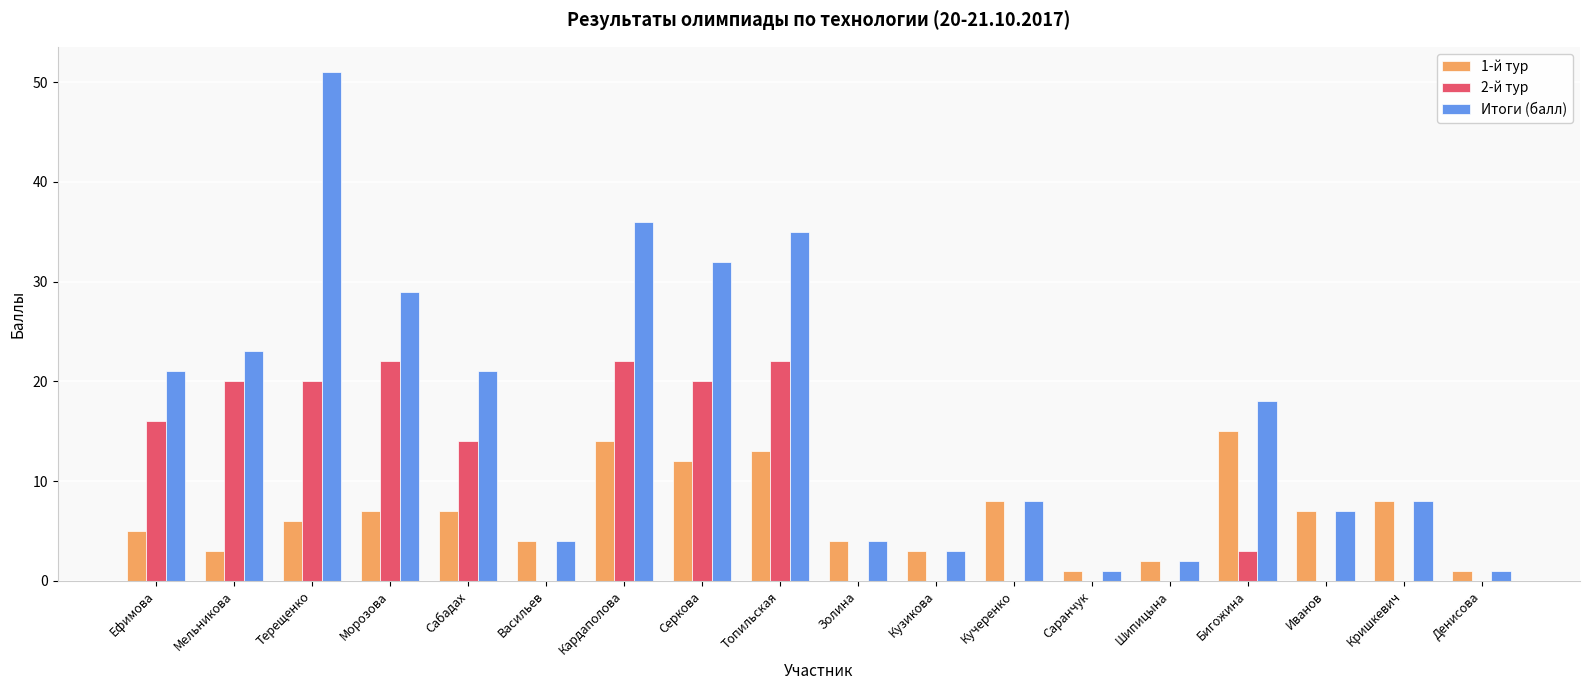

Which series has the largest total across all categories?

Итоги (балл)